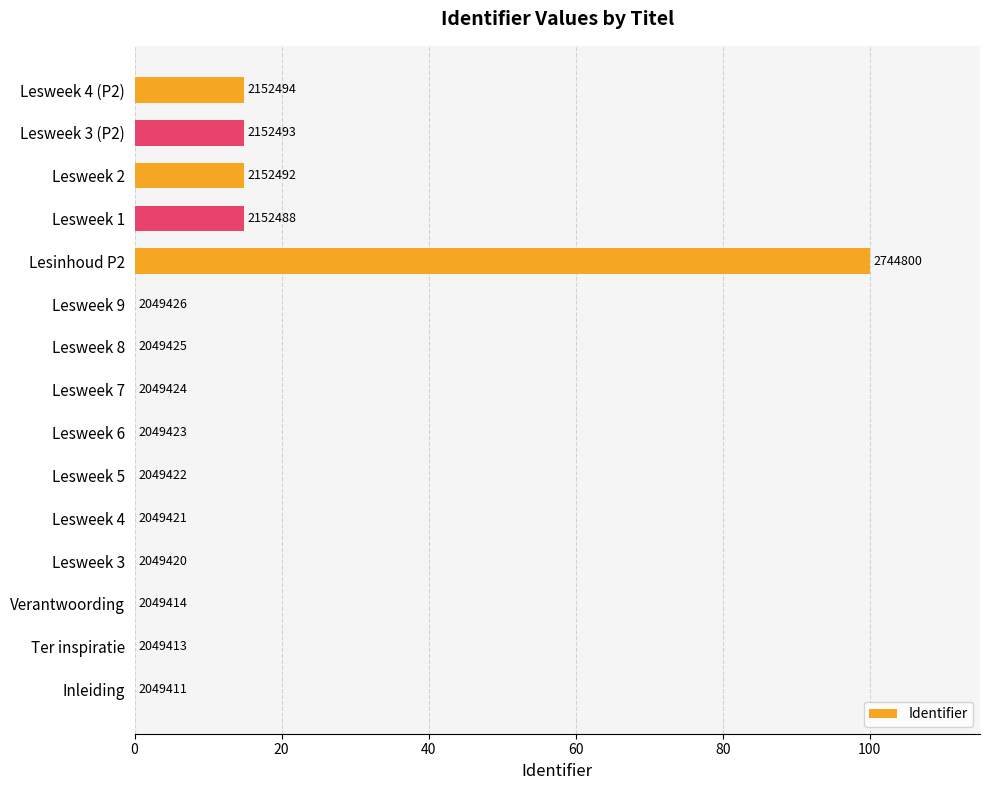

Are the bars horizontal?

Yes